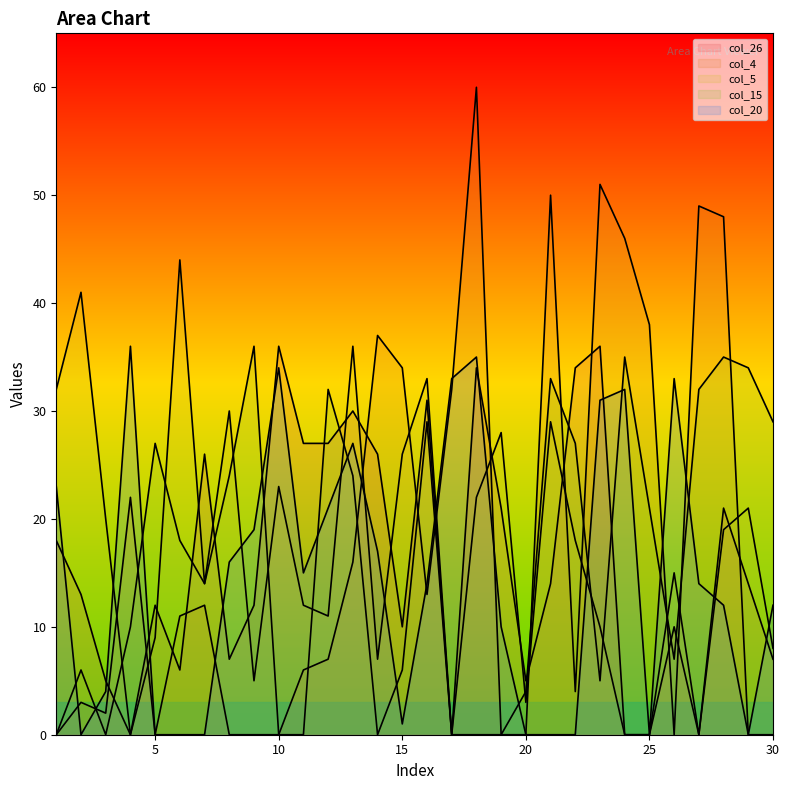

What is the difference between the col_20 values at 30 and 23?

19